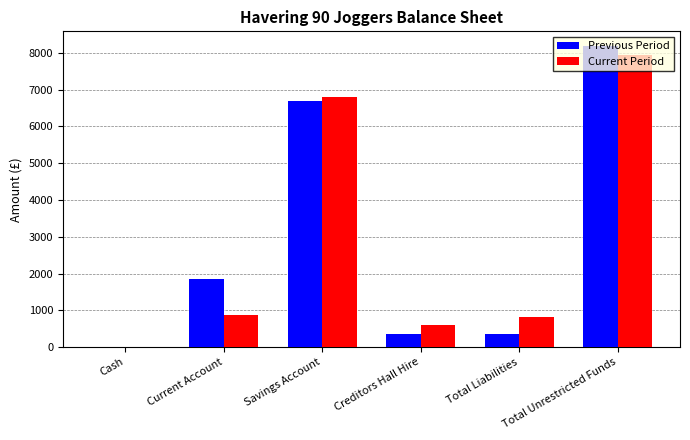

What is the maximum value shown in the chart?

8176.9